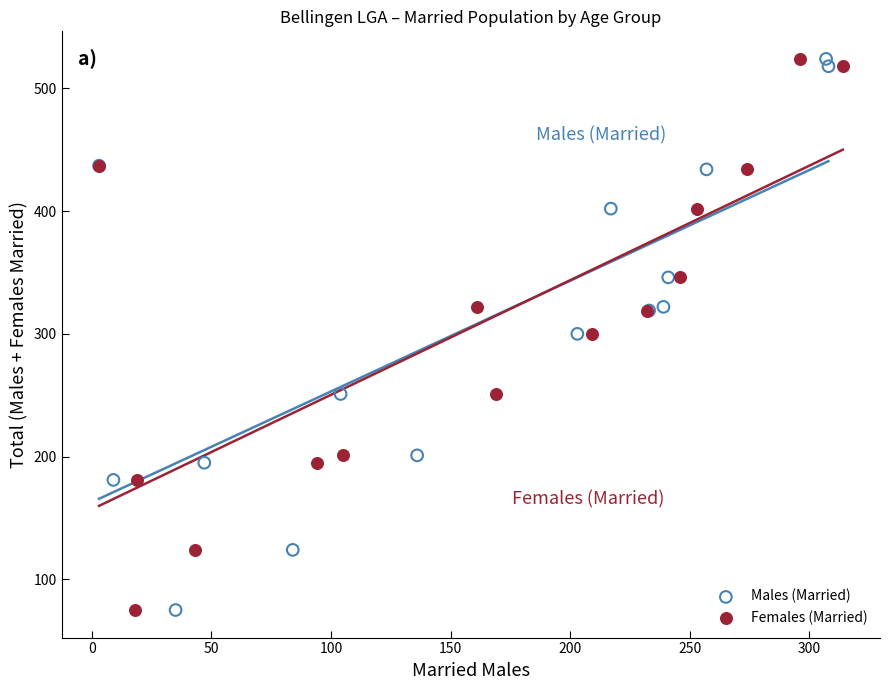

What are all the series names shown in the legend?

Males (Married), Females (Married)